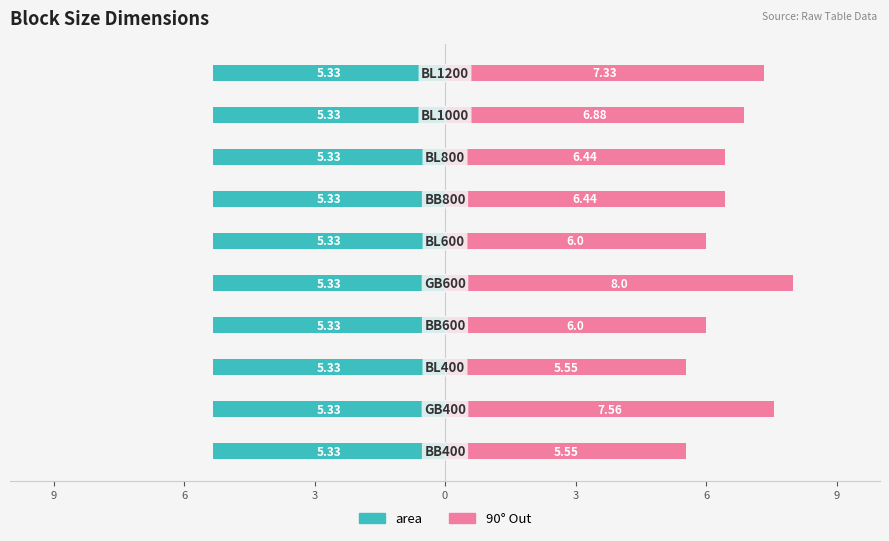

Rank the series at 9 from lowest to highest value.

area, 90° Out